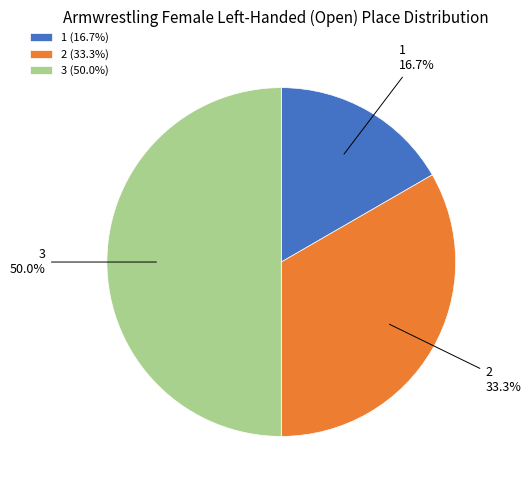

Which has a higher value, 2 or 3?

3